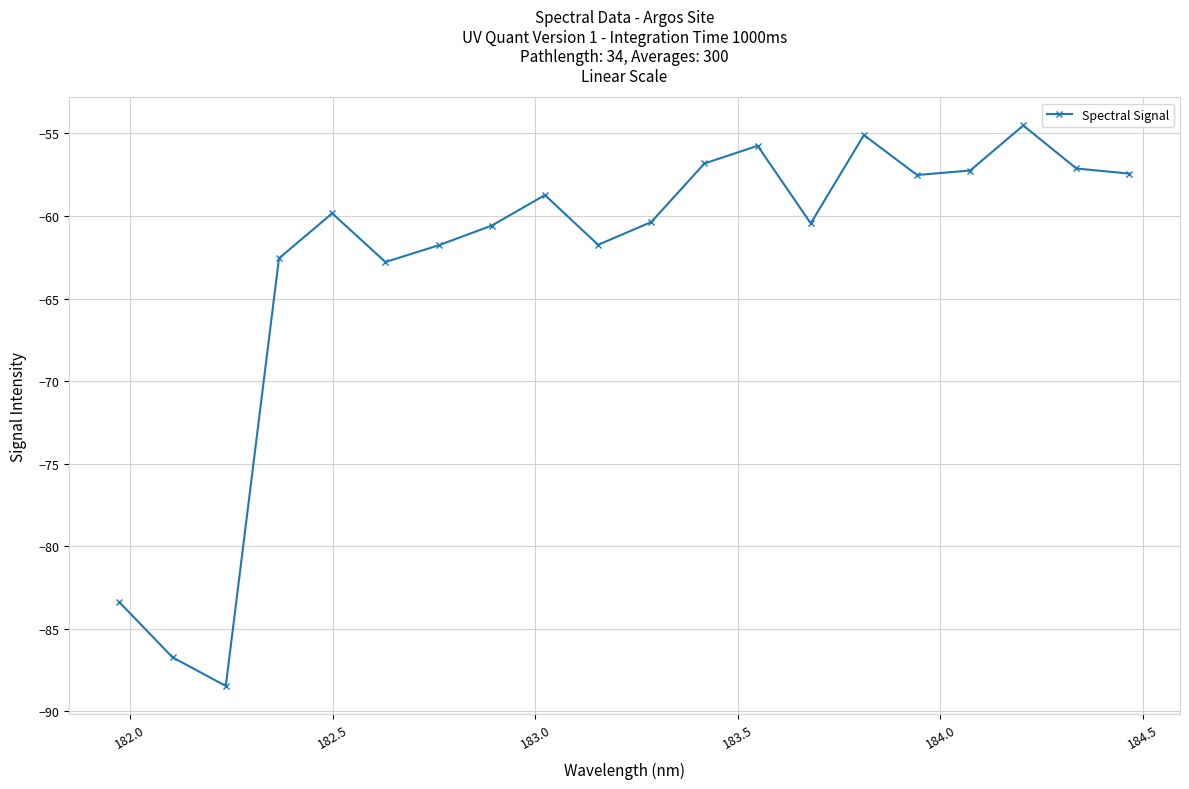

How many categories are shown in the chart?

20